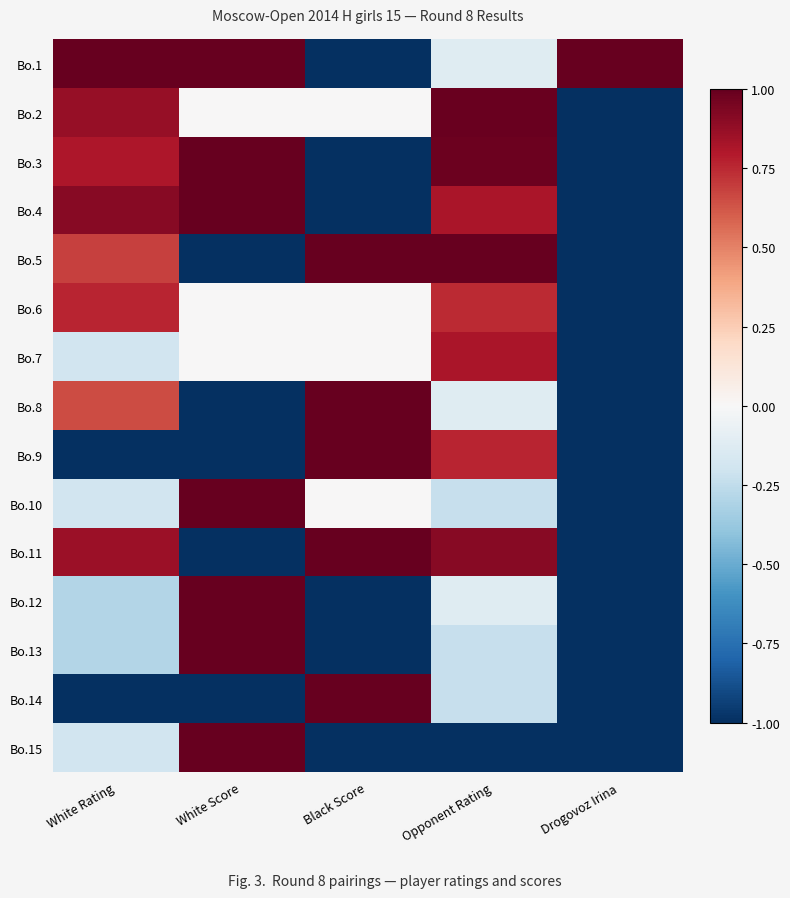

At which category does the chart reach its minimum across all series?

Black Score